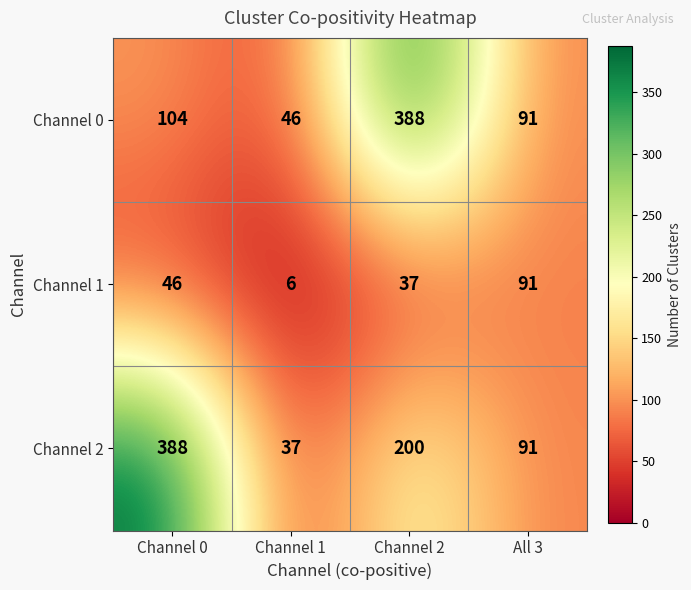

What is the highest value of the Channel 0 series?

388